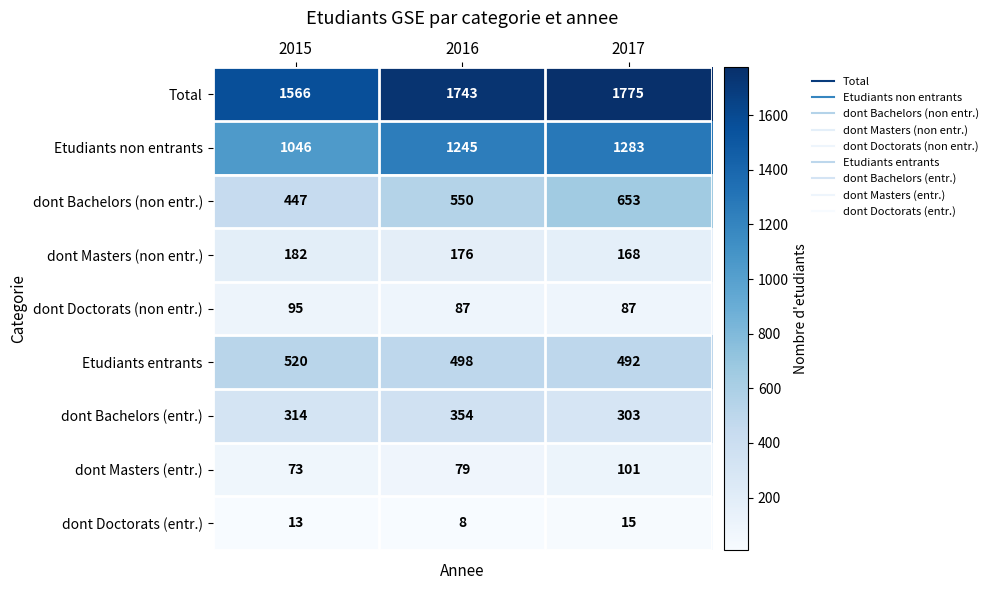

Read the dont Doctorats (entr.) value at 2015.

13